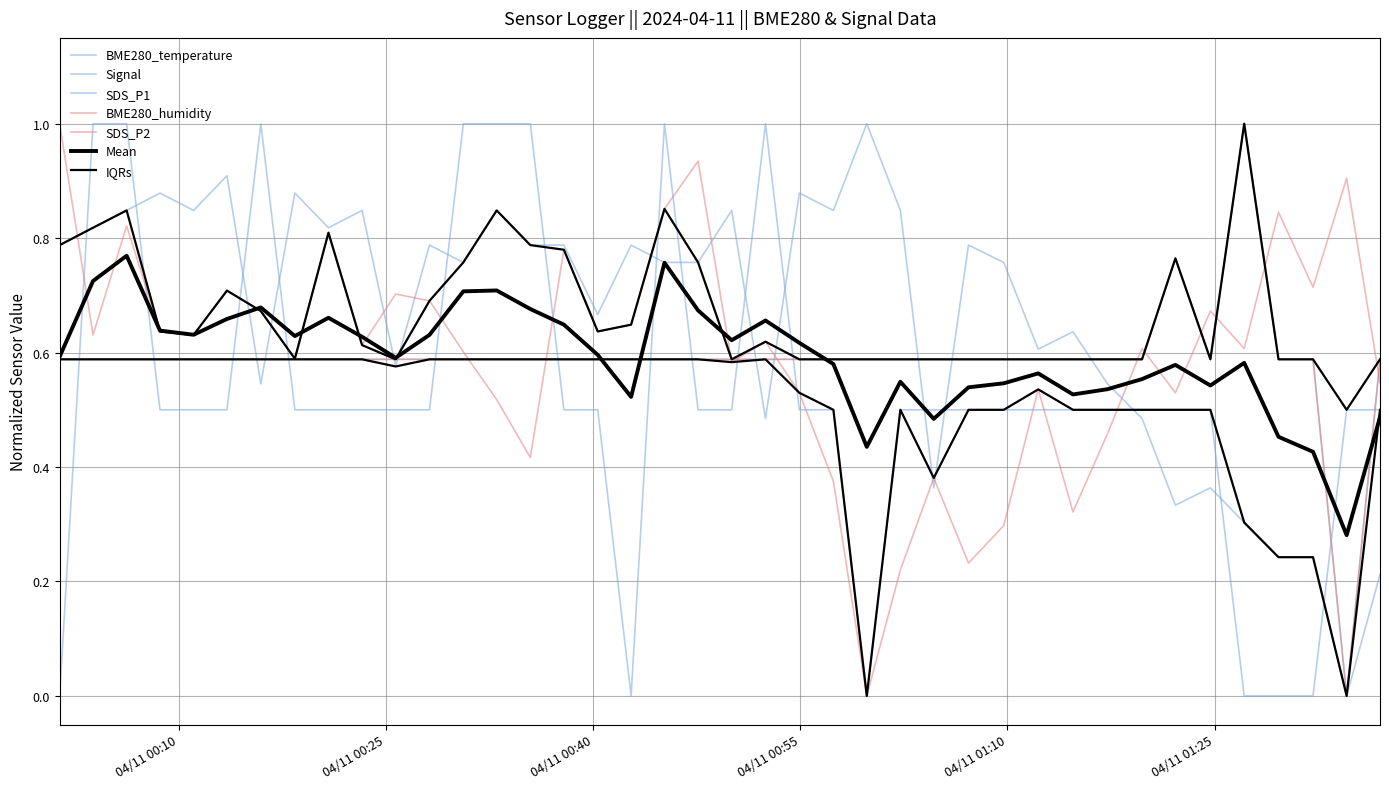

Is it true that Signal equals 0.1 at 19?

False